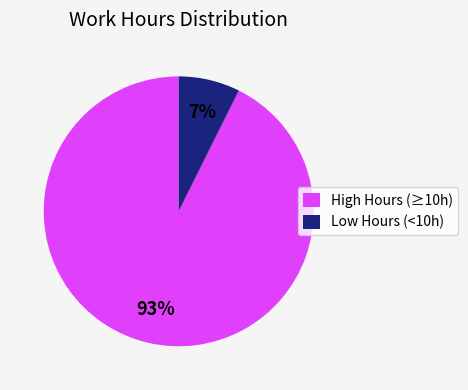

Rank the categories by value from lowest to highest.

Low Hours (<10h), High Hours (≥10h)